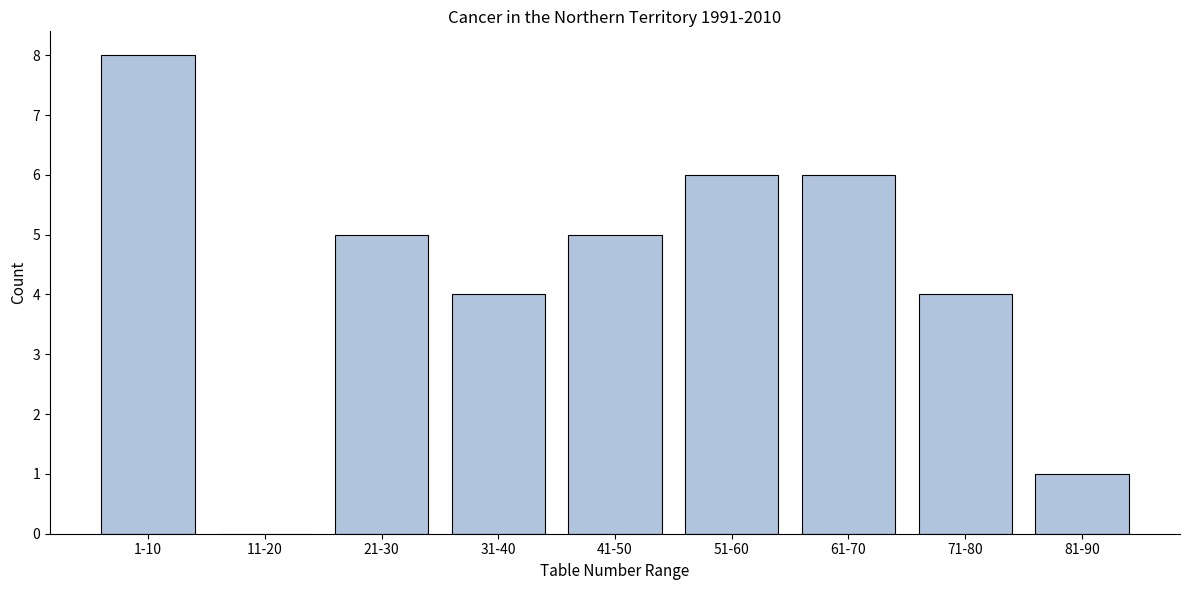

Reading left to right, extract all data points from this chart.

1-10=8	11-20=0	21-30=5	31-40=4	41-50=5	51-60=6	61-70=6	71-80=4	81-90=1